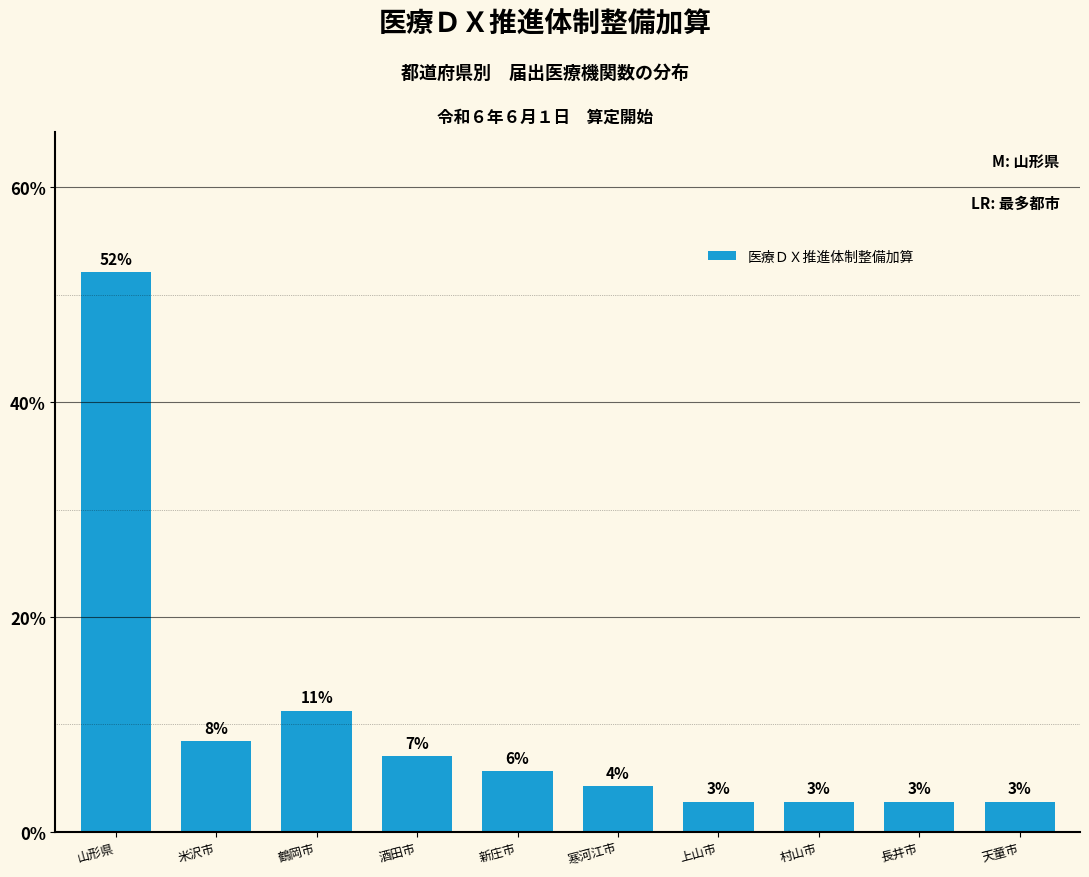

Reading right to left, list all the values displayed in this chart.

天童市=0.0	長井市=0.0	村山市=0.0	上山市=0.0	寒河江市=0.0	新庄市=0.1	酒田市=0.1	鶴岡市=0.1	米沢市=0.1	山形県=0.5